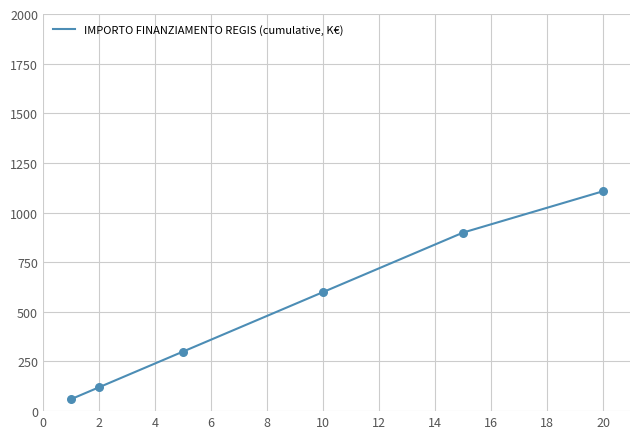

What is the difference between the maximum and second lowest values?

988.0